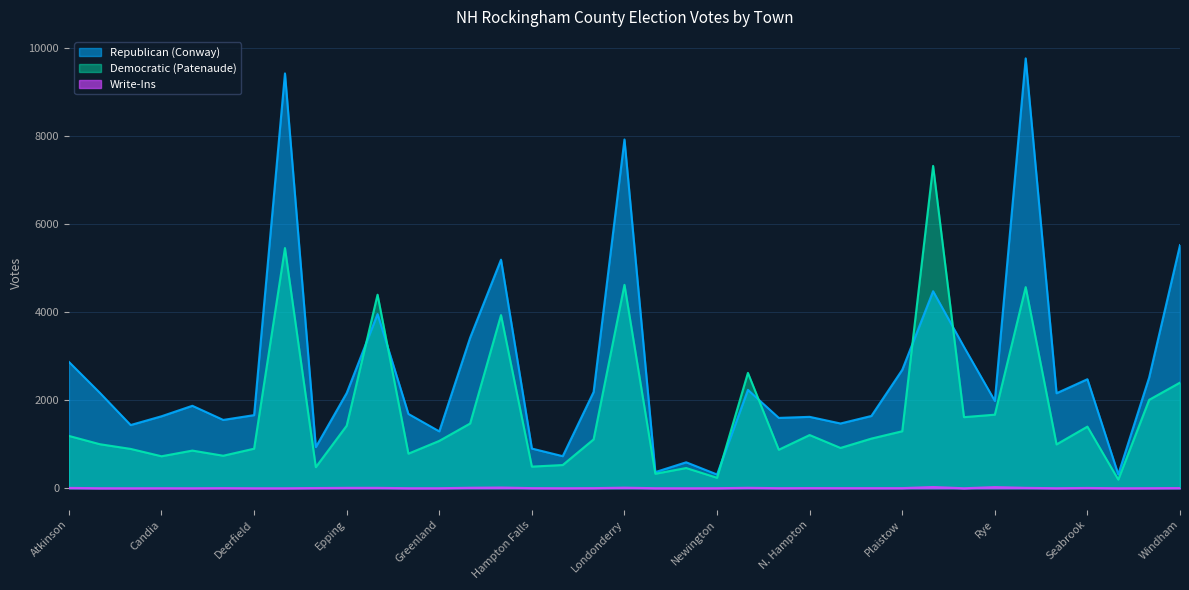

True or false: Write-Ins has a value of 1 at Auburn.

True